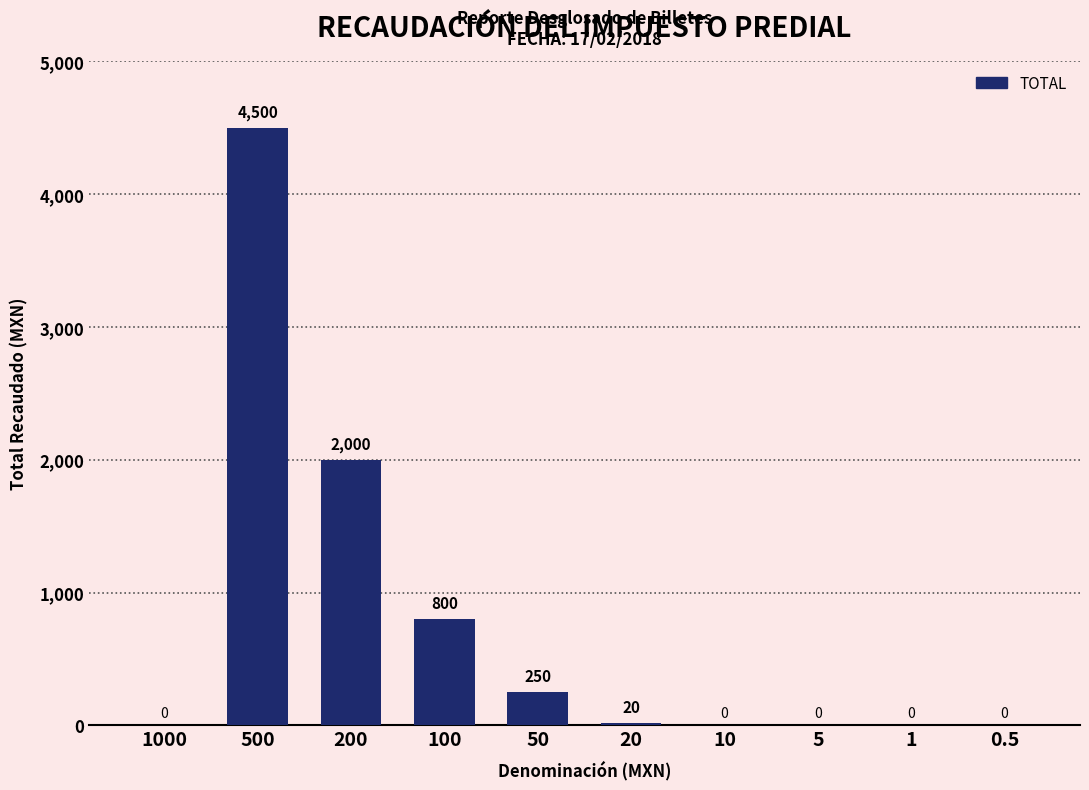

Reading left to right, list all the values displayed in this chart.

1000=0	500=4500	200=2000	100=800	50=250	20=20	10=0	5=0	1=0	0.5=0